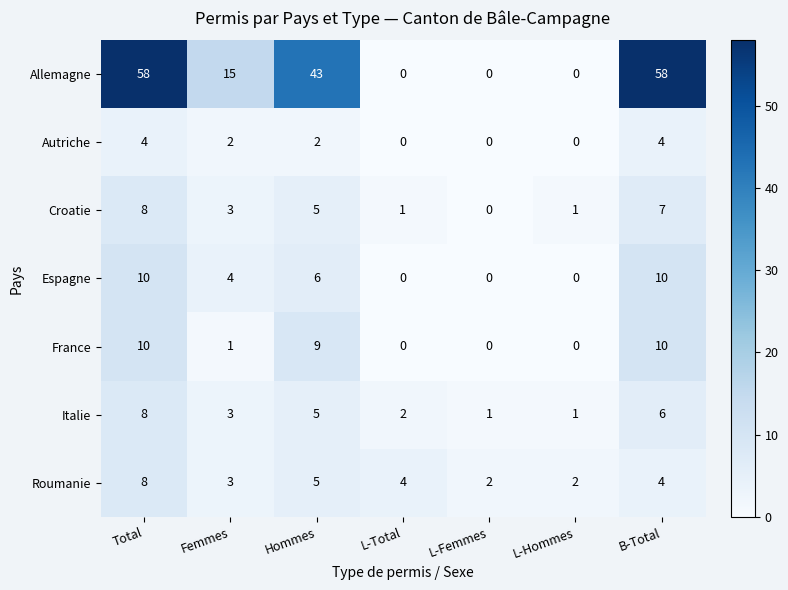

What is the maximum value for Allemagne?

58